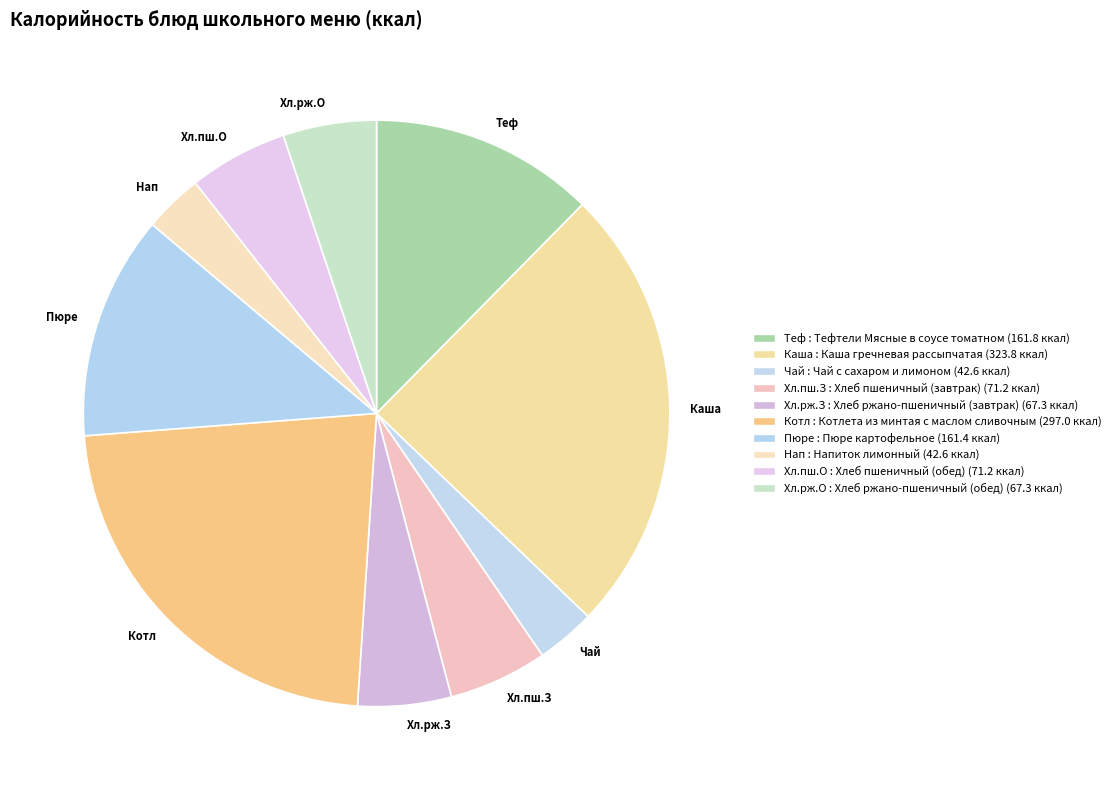

The Котл slice represents 14% of the pie. True or false?

False